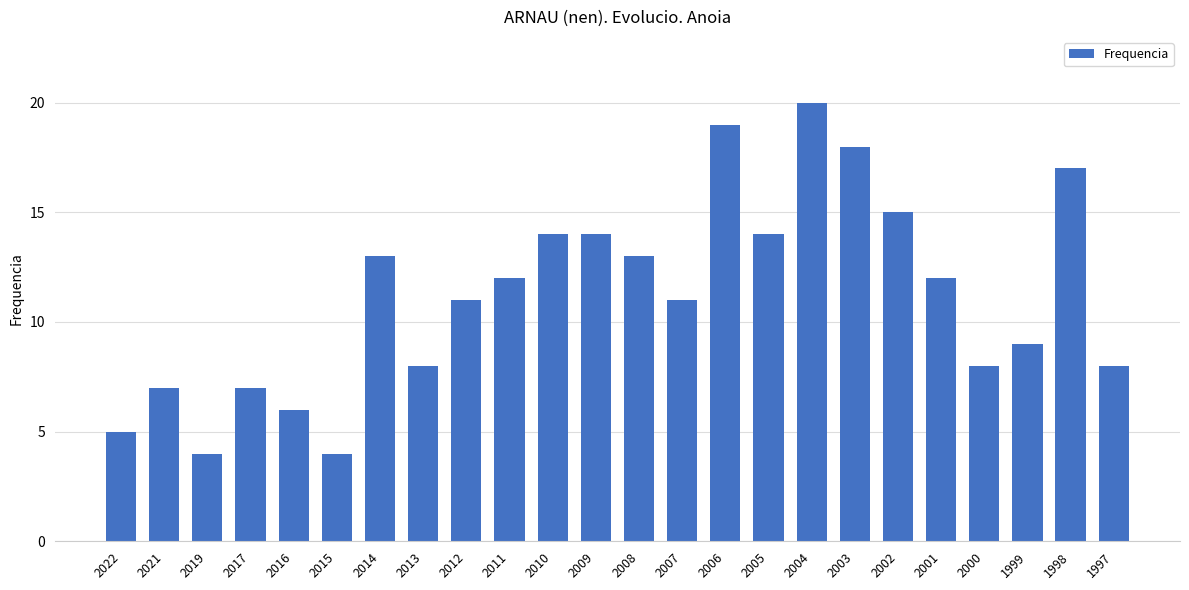

How many bars are there in total?

24